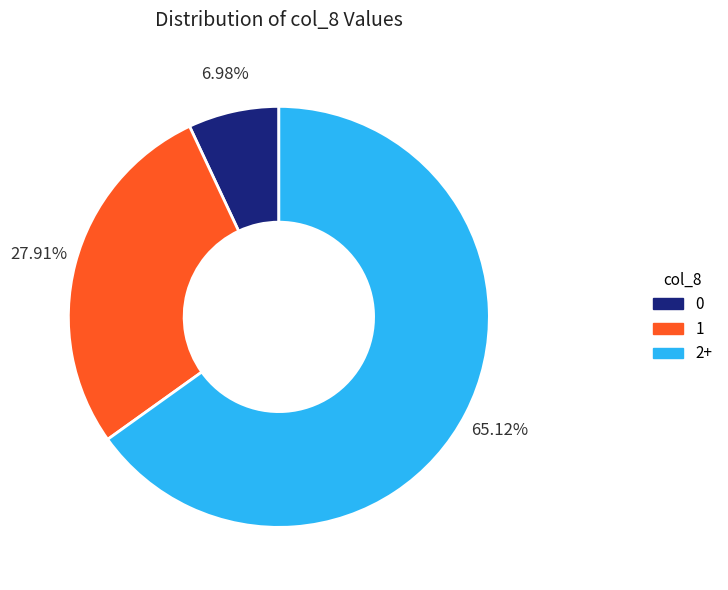

Is there any slice that represents more than half of the pie?

Yes